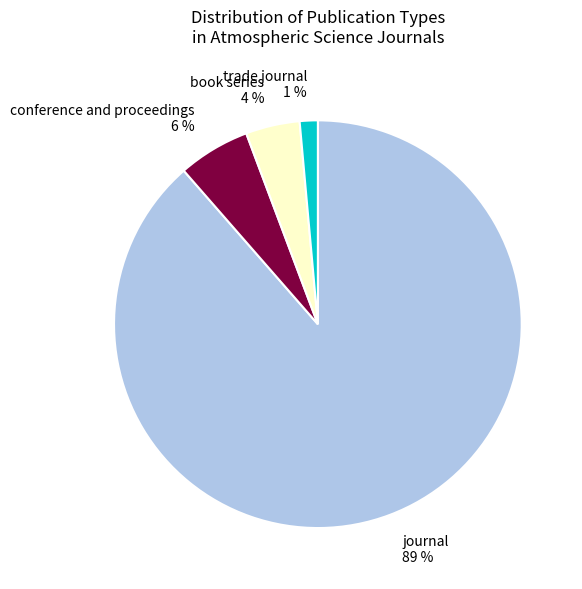

Which category accounts for the majority?

journal